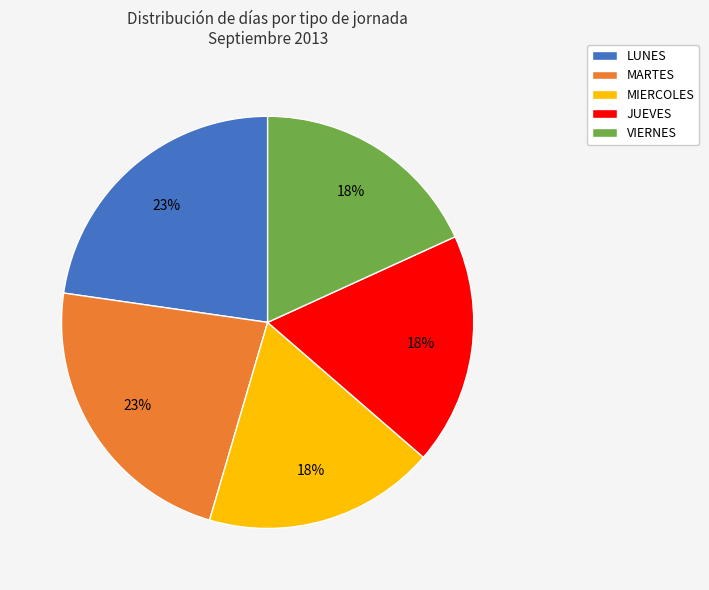

Do LUNES and MIERCOLES together represent more than half of the pie?

No